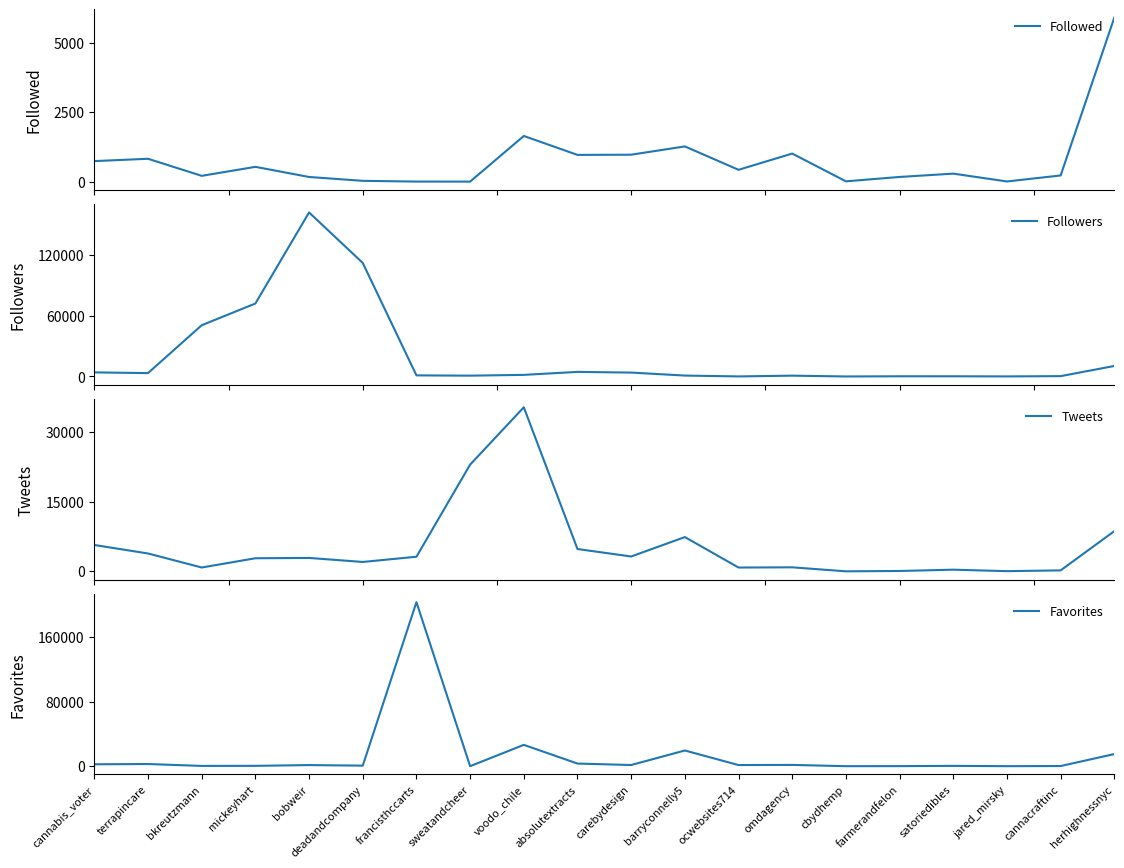

What are all the series names shown in the legend?

Followed, Followers, Tweets, Favorites